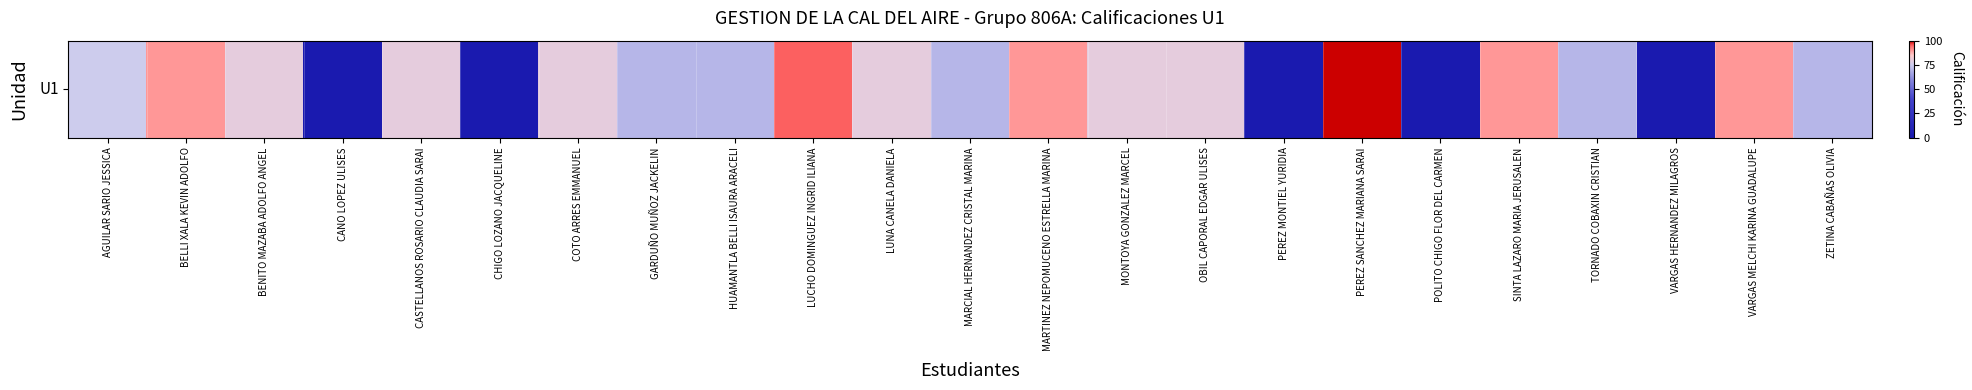

How many values are above zero?

18